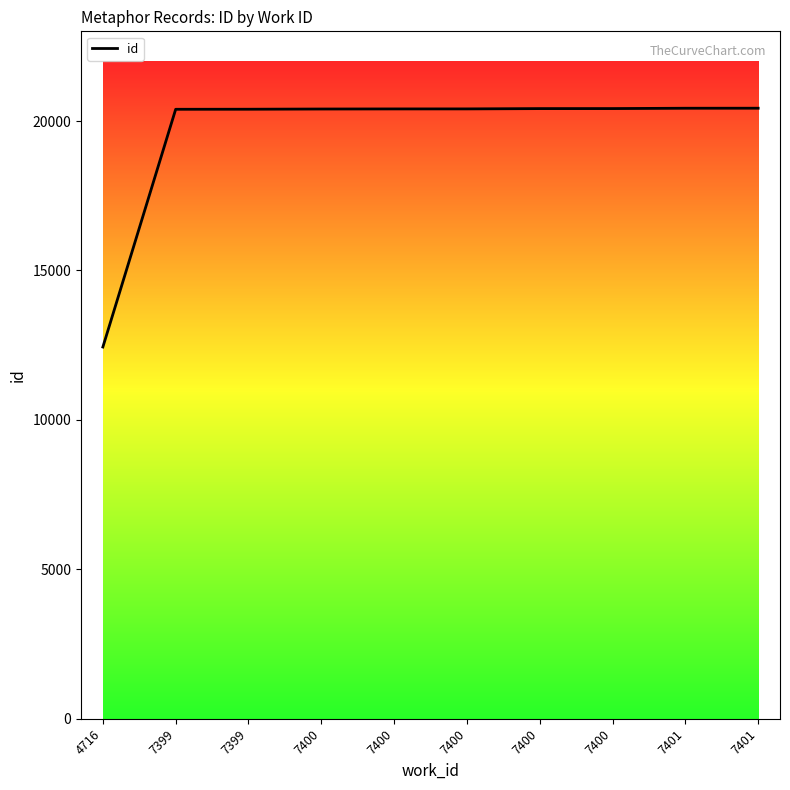

Is it true that the value at 7399 is 26947?

False